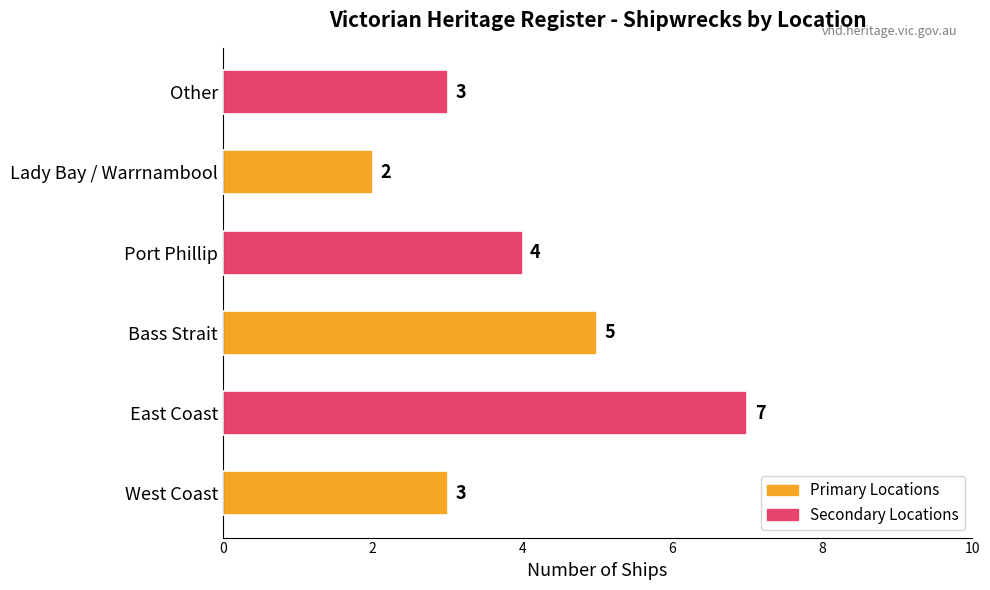

Reading bottom to top, what are all the values shown in this chart?

West Coast=3	East Coast=7	Bass Strait=5	Port Phillip=4	Lady Bay / Warrnambool=2	Other=3